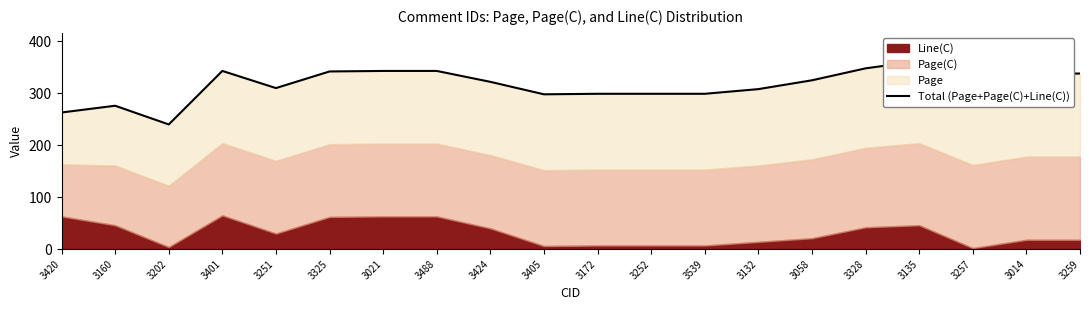

How many lines are shown in the chart?

1